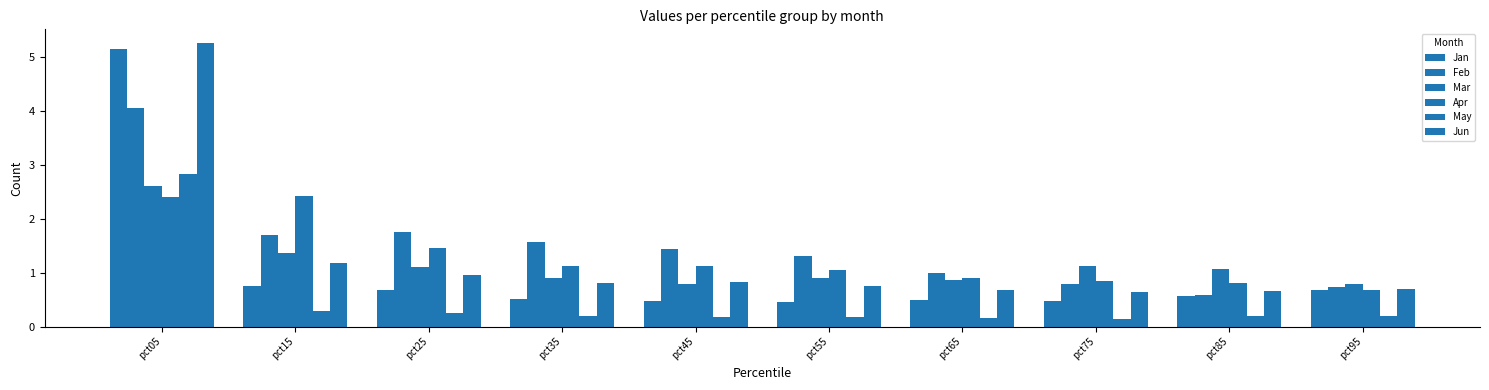

Which has a higher value, pct95 or pct25?

pct95